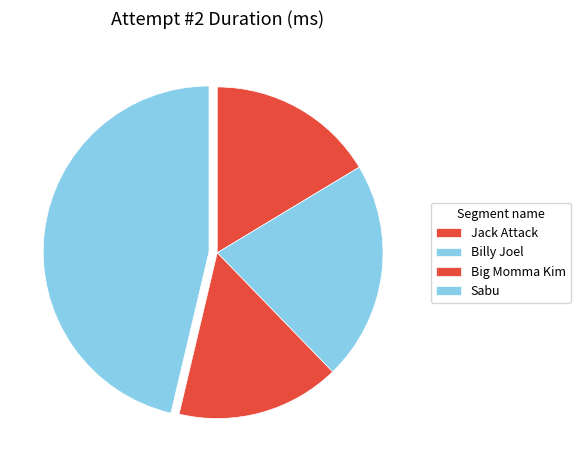

Which category has the smallest portion of the pie?

Big Momma Kim